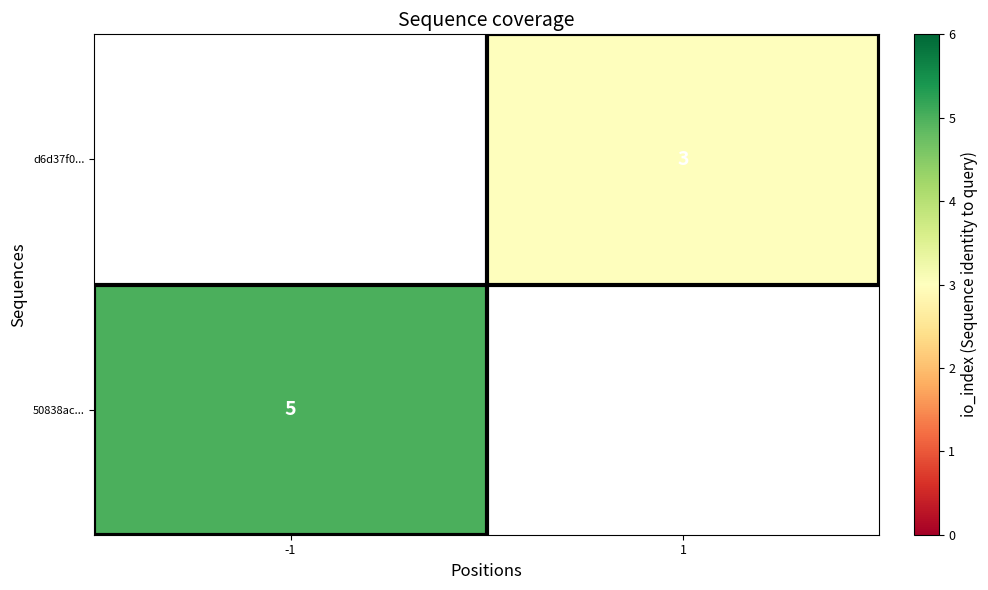

The value of d6d37f0... at 1 is 1. True or false?

False